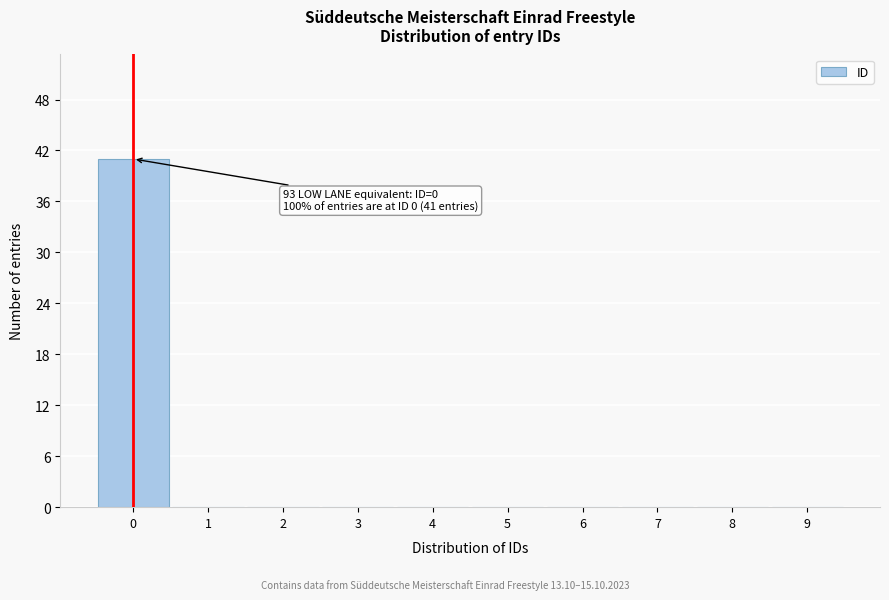

Reading left to right, what are all the values shown in this chart?

0=41	1=0	2=0	3=0	4=0	5=0	6=0	7=0	8=0	9=0